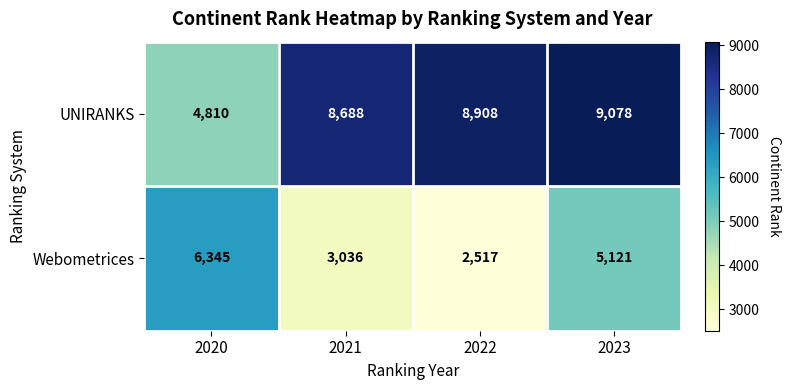

What is the difference between the UNIRANKS values at 2023 and 2020?

4268